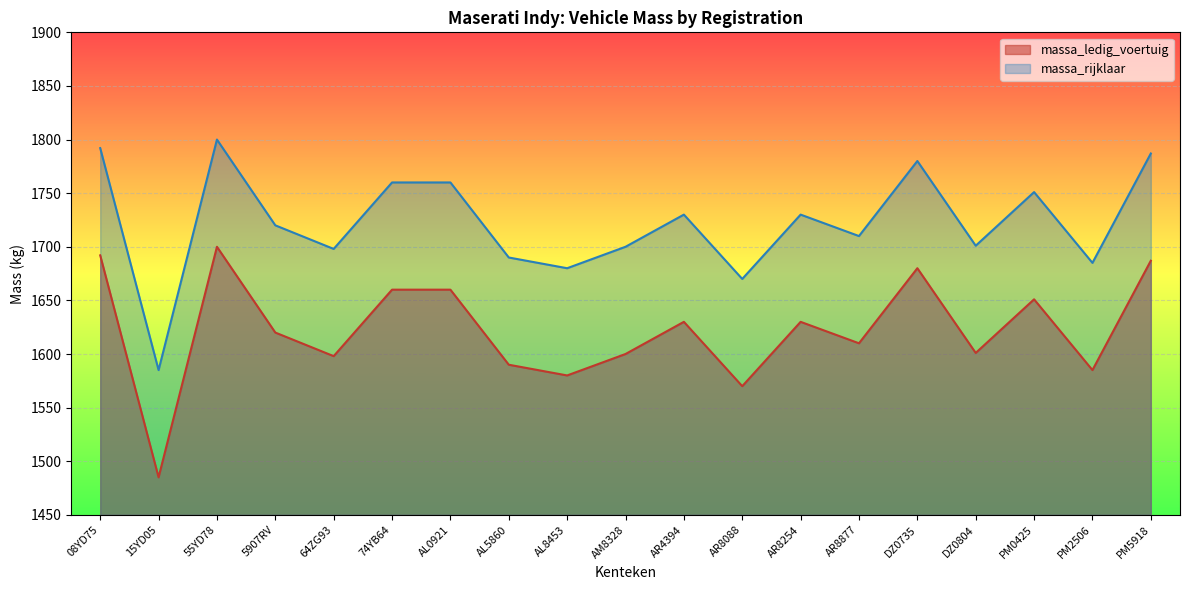

The massa_rijklaar series shows 1701 at DZ0804. True or false?

True